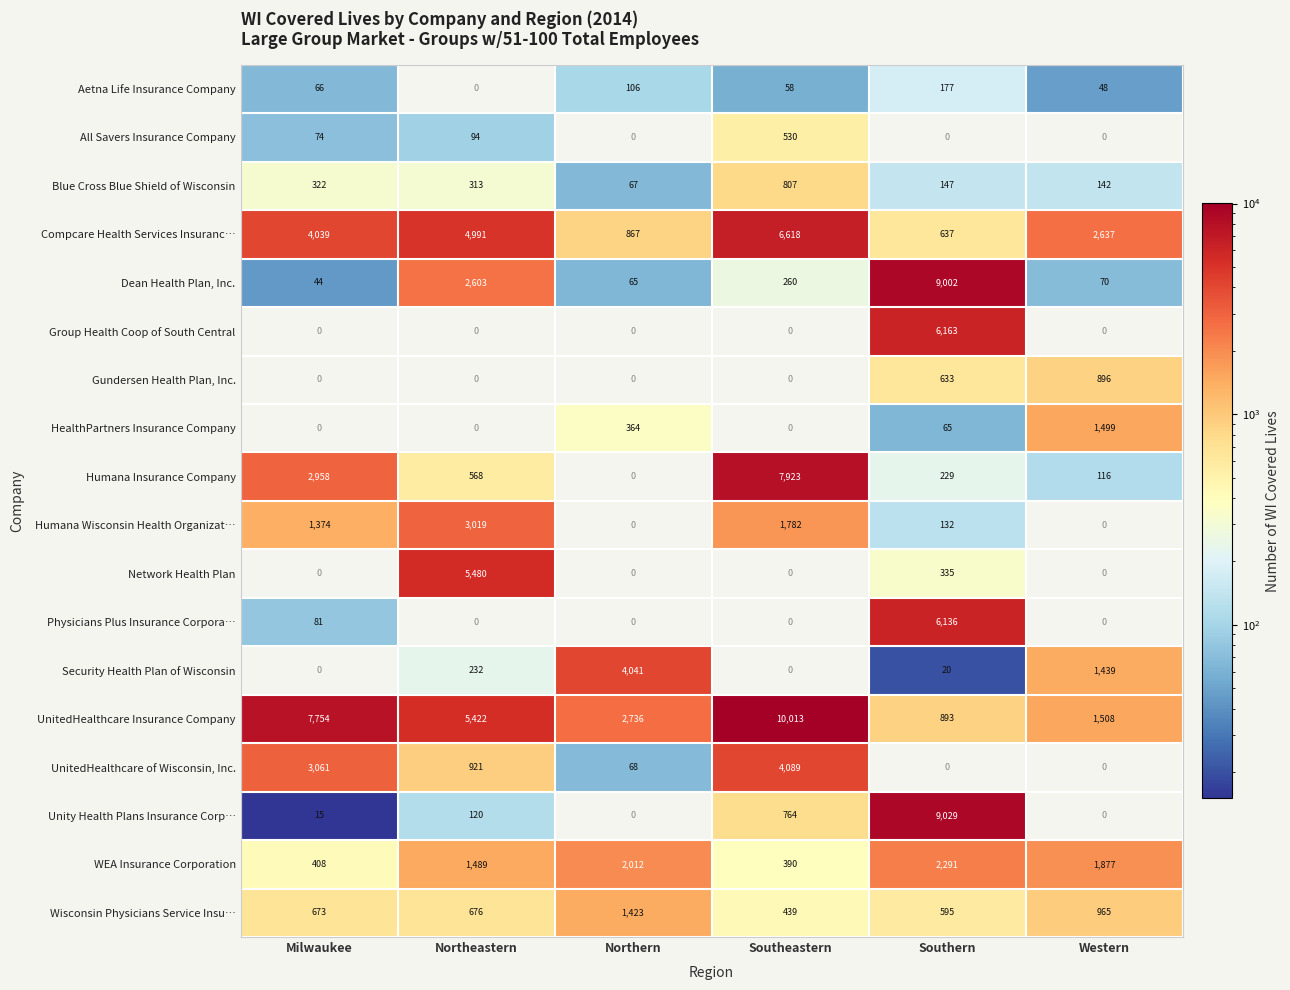

At how many categories does at least one series exceed 846?

6